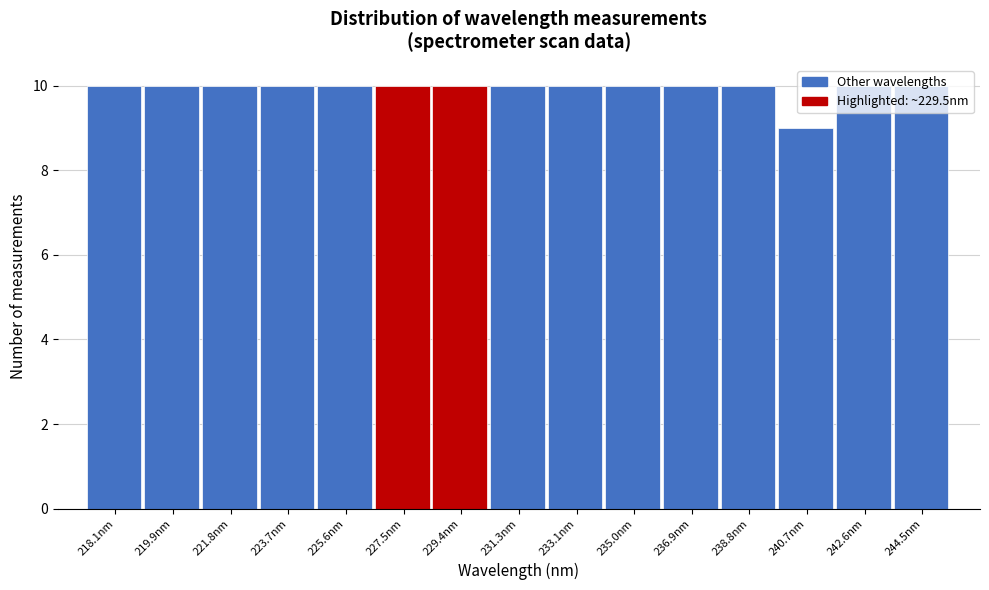

Which label corresponds to the smallest value in the chart?

240.7nm